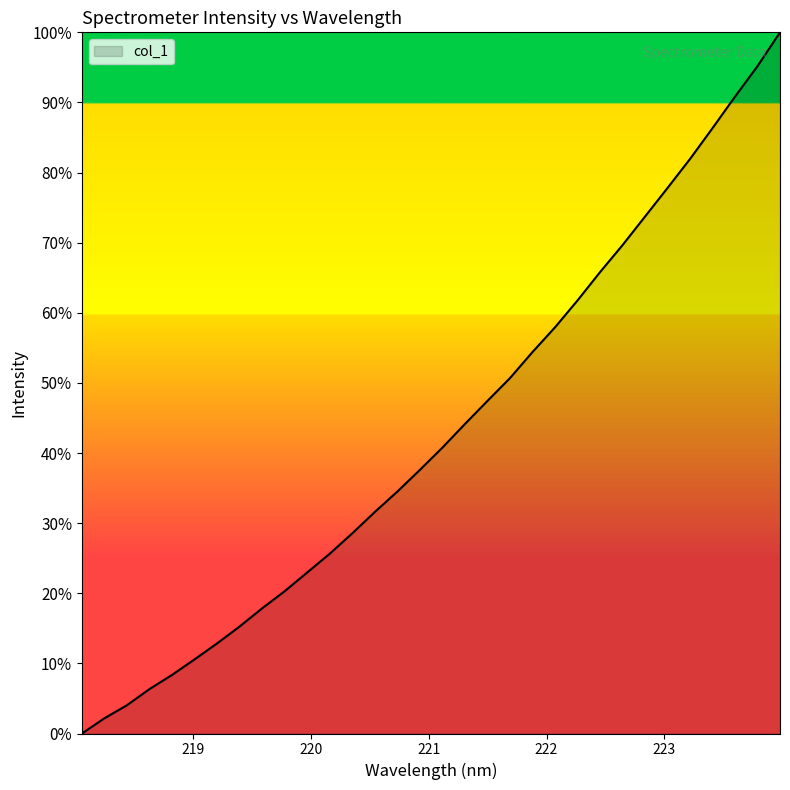

Reading right to left, what are all the values shown in this chart?

223.9802=1.0	223.7895=1.0	223.5987=0.9	223.408=0.9	223.2172=0.8	223.0264=0.8	222.8355=0.7	222.6447=0.7	222.4538=0.7	222.263=0.6	222.0721=0.6	221.8812=0.5	221.6902=0.5	221.4993=0.5	221.3083=0.4	221.1174=0.4	220.9264=0.4	220.7354=0.3	220.5444=0.3	220.3533=0.3	220.1623=0.3	219.9712=0.2	219.7801=0.2	219.589=0.2	219.3979=0.2	219.2067=0.1	219.0156=0.1	218.8244=0.1	218.6332=0.1	218.442=0.0	218.2508=0.0	218.0596=0.0